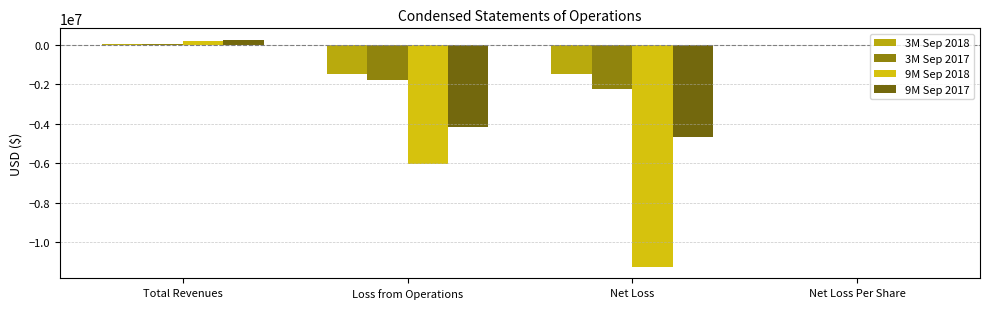

What is the average value of the 9M Sep 2017 series?

-2148747.2